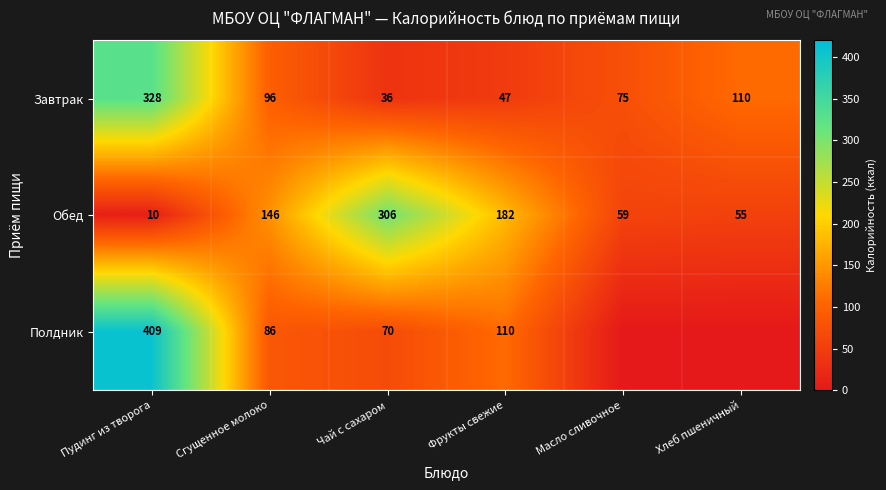

At which category is the sum across all series the highest?

Пудинг из творога